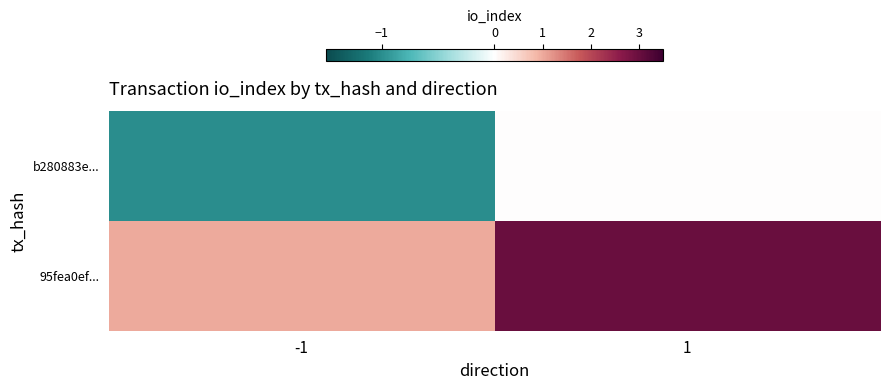

Rank the series at -1 from highest to lowest value.

95fea0ef..., b280883e...